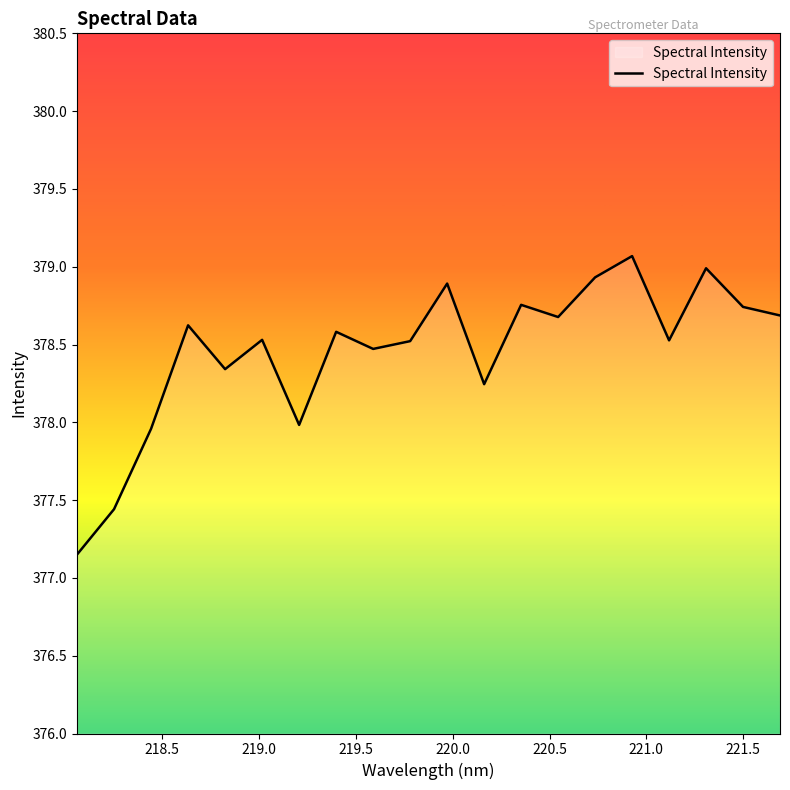

What is the greatest value displayed?

379.1